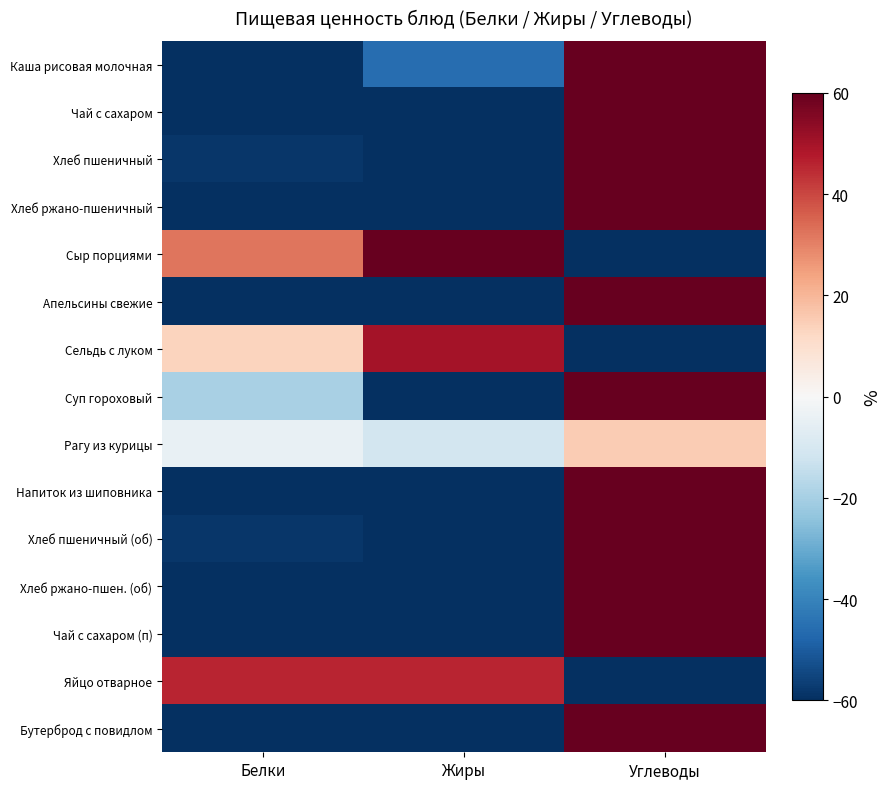

Reading right to left, list all the values displayed in this chart.

Каша рисовая молочная: Углеводы=119.8	Жиры=-45.7	Белки=-74.1
Чай с сахаром: Углеводы=184.1	Жиры=-100.0	Белки=-84.1
Хлеб пшеничный: Углеводы=153.3	Жиры=-94.8	Белки=-58.6
Хлеб ржано-пшеничный: Углеводы=164.2	Жиры=-94.1	Белки=-70.1
Сыр порциями: Углеводы=-100.0	Жиры=67.9	Белки=32.1
Апельсины свежие: Углеводы=164.4	Жиры=-93.6	Белки=-70.8
Сельдь с луком: Углеводы=-63.3	Жиры=49.9	Белки=13.4
Суп гороховый: Углеводы=84.8	Жиры=-65.2	Белки=-19.6
Рагу из курицы: Углеводы=15.5	Жиры=-10.9	Белки=-4.5
Напиток из шиповника: Углеводы=188.8	Жиры=-95.5	Белки=-93.3
Хлеб пшеничный (об): Углеводы=153.3	Жиры=-94.8	Белки=-58.6
Хлеб ржано-пшен. (об): Углеводы=164.2	Жиры=-94.1	Белки=-70.1
Чай с сахаром (п): Углеводы=170.0	Жиры=-100.0	Белки=-70.0
Яйцо отварное: Углеводы=-91.8	Жиры=45.9	Белки=45.9
Бутерброд с повидлом: Углеводы=147.1	Жиры=-64.7	Белки=-82.4